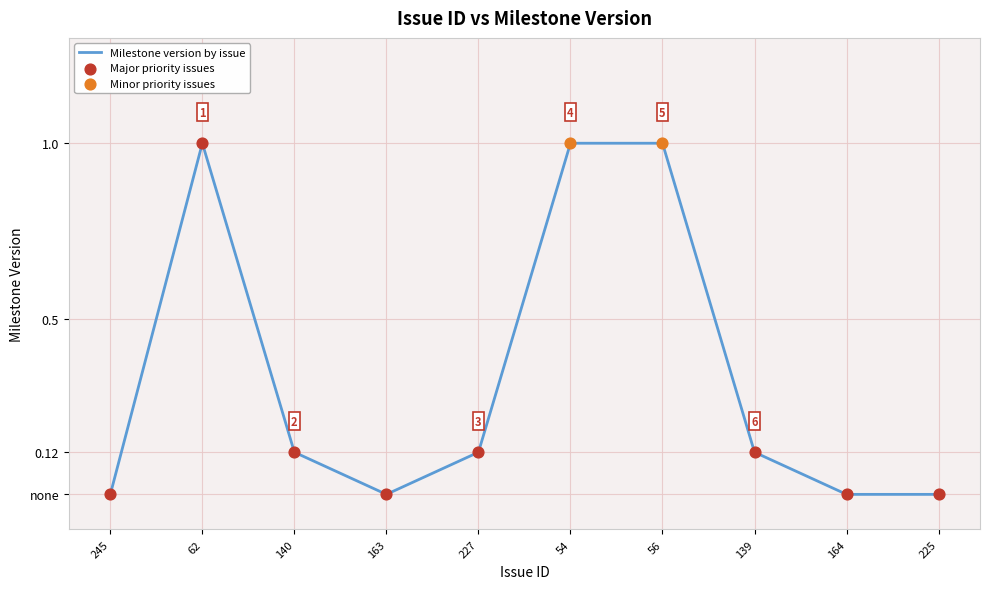

Between 225 and 62, which is larger?

62